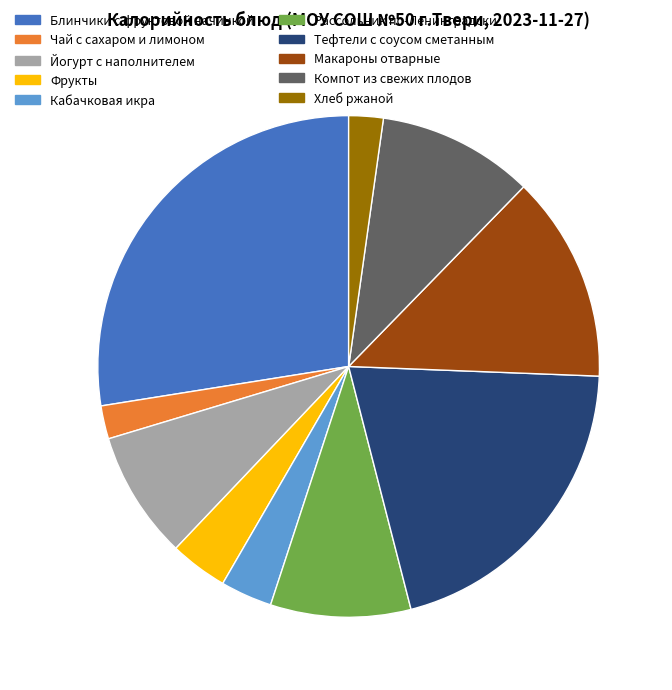

Is Хлеб ржаной the majority of the pie?

No